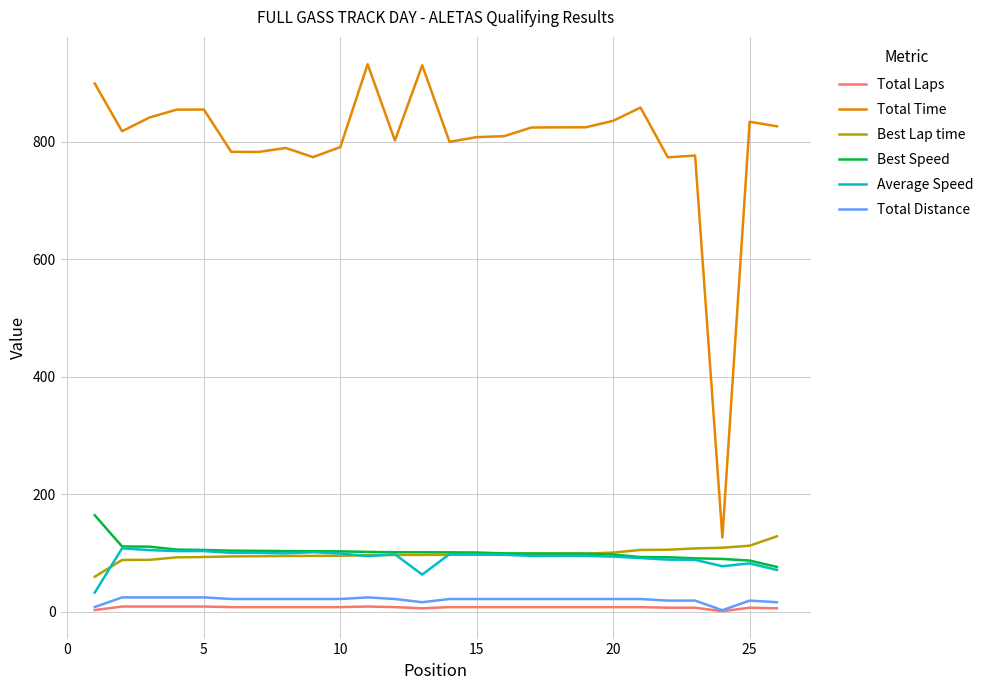

Which series has the largest total across all categories?

Total Time